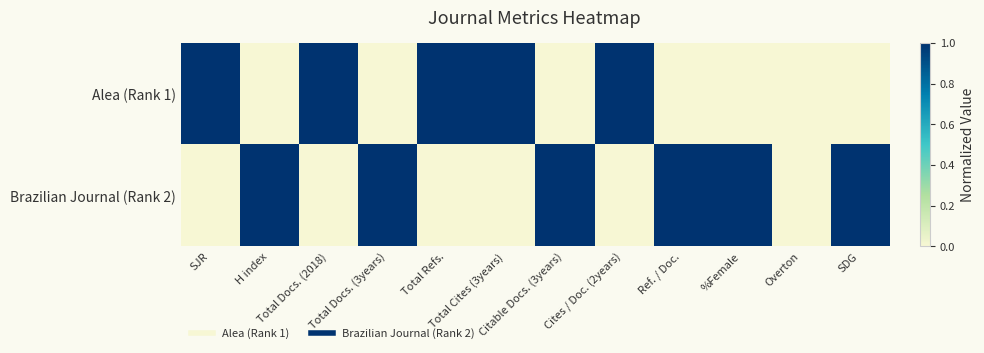

Reading left to right, what are all the values shown in this chart?

Alea (Rank 1): SJR=1	H index=0	Total Docs. (2018)=1	Total Docs. (3years)=0	Total Refs.=1	Total Cites (3years)=1	Citable Docs. (3years)=0	Cites / Doc. (2years)=1	Ref. / Doc.=0	%Female=0	Overton=0	SDG=0
Brazilian Journal (Rank 2): SJR=0	H index=1	Total Docs. (2018)=0	Total Docs. (3years)=1	Total Refs.=0	Total Cites (3years)=0	Citable Docs. (3years)=1	Cites / Doc. (2years)=0	Ref. / Doc.=1	%Female=1	Overton=0	SDG=1